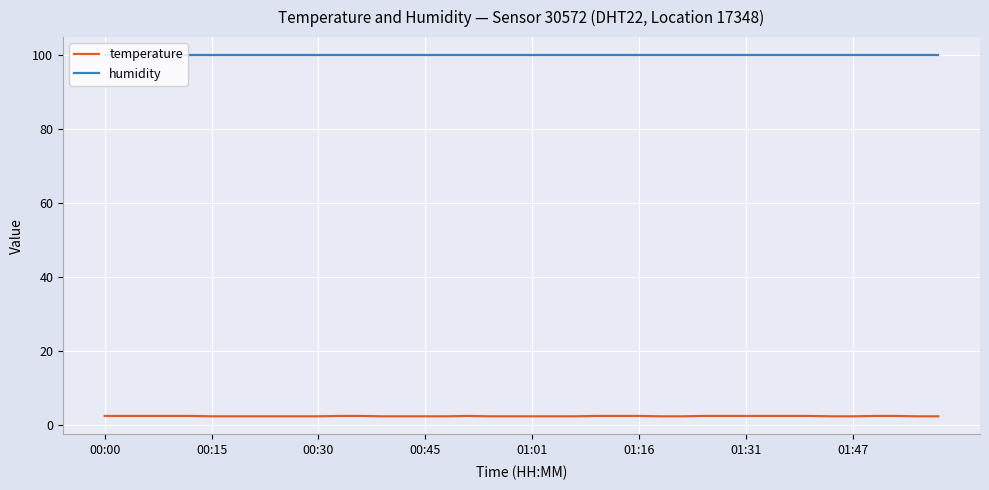

What is the maximum value shown in the chart?

99.9